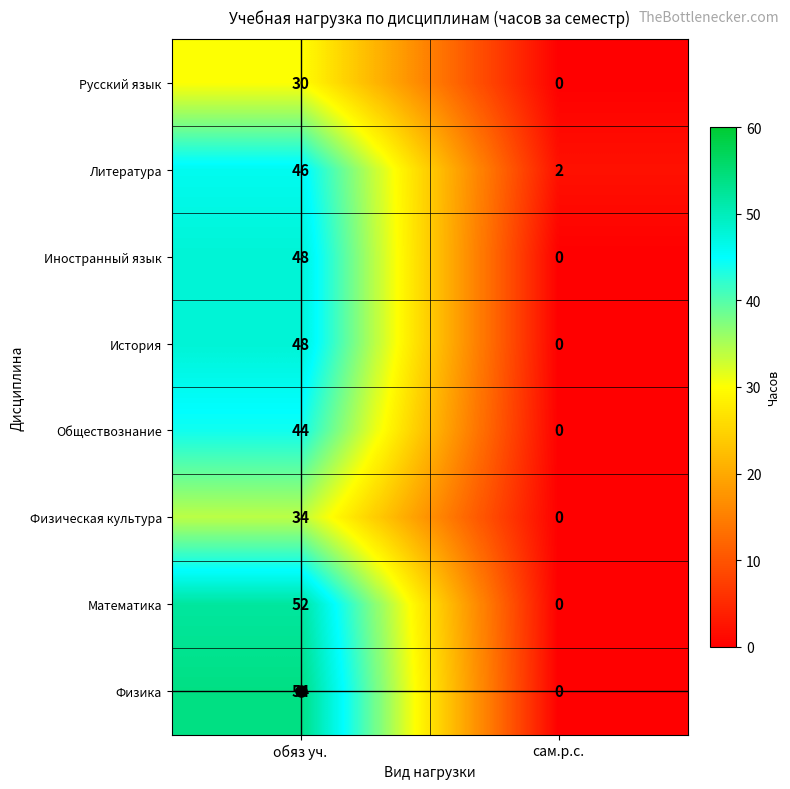

Rank the categories by Русский язык value from lowest to highest.

сам.р.с., обяз уч.